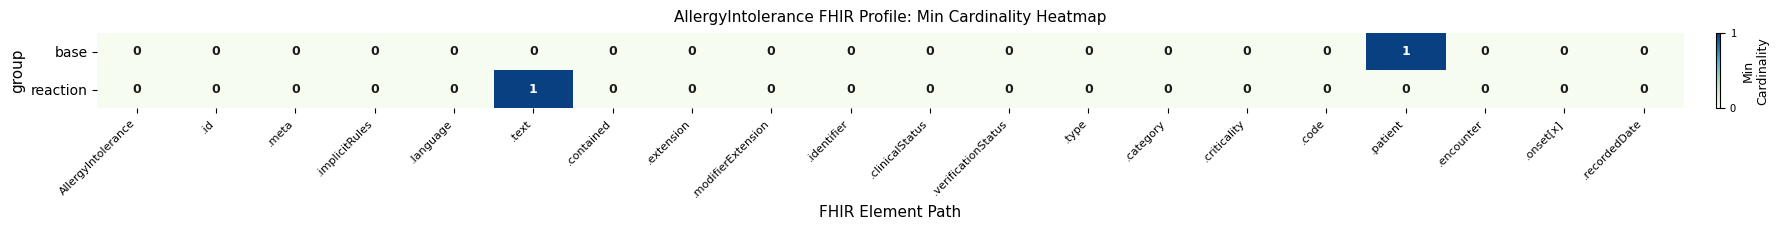

The base series shows 0 at .recordedDate. True or false?

True